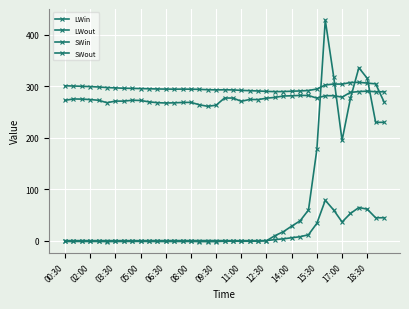

How many lines are shown in the chart?

4